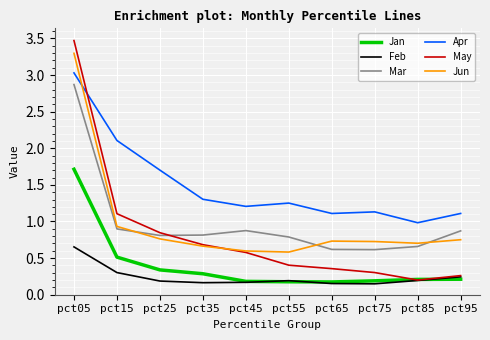

True or false: Apr has a value of 1.1 at pct95.

True